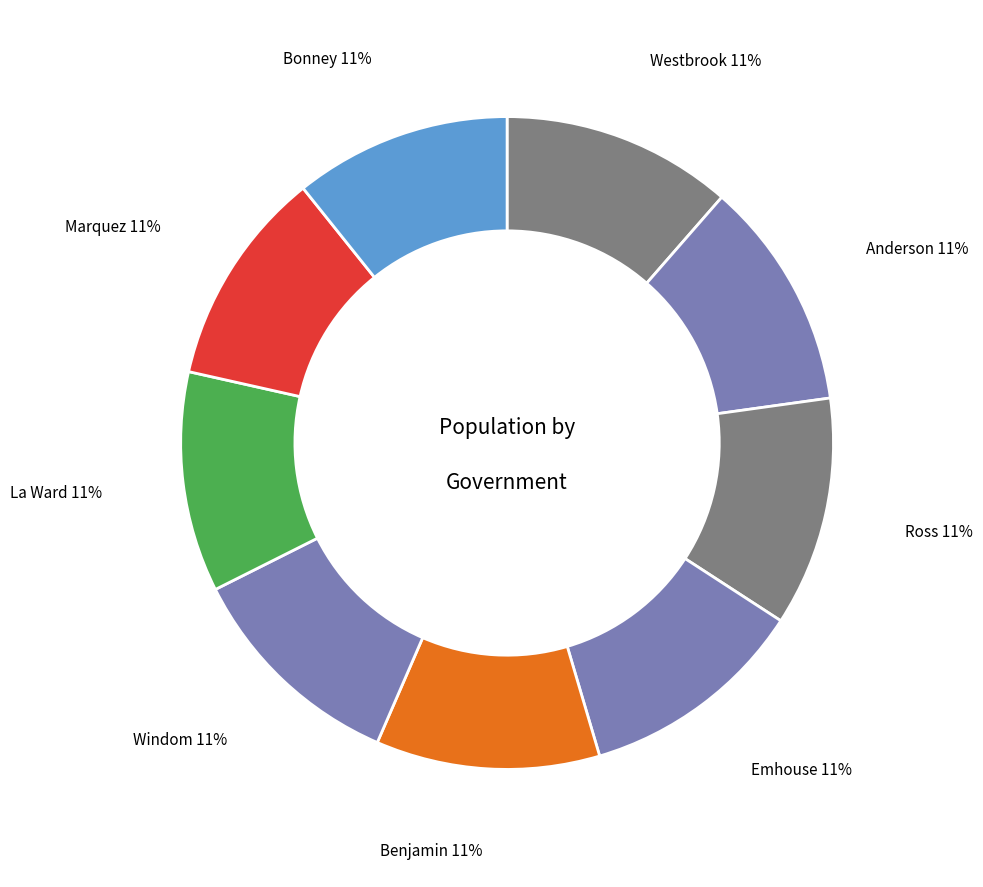

How many segments does this pie chart have?

9